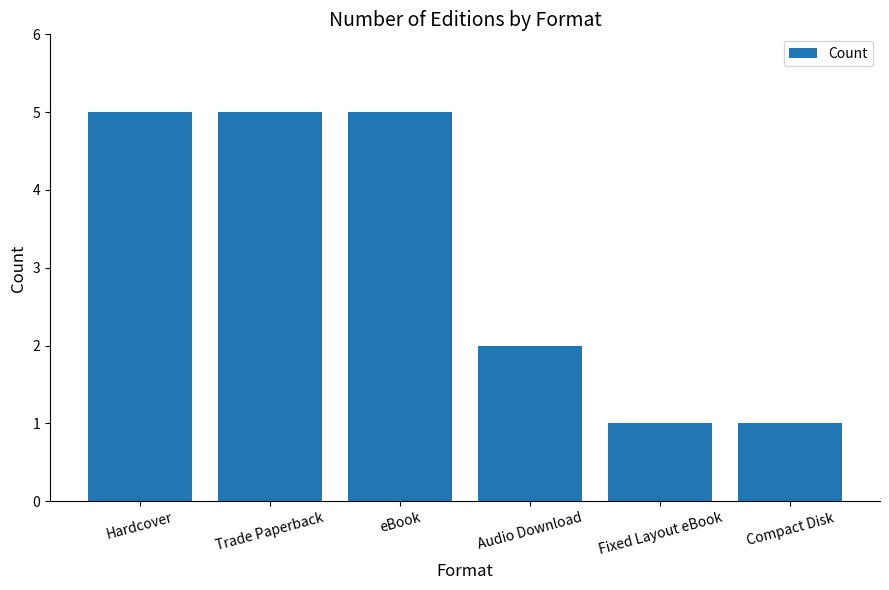

What is the ratio of the value at Trade Paperback to the value at Fixed Layout eBook?

5.0